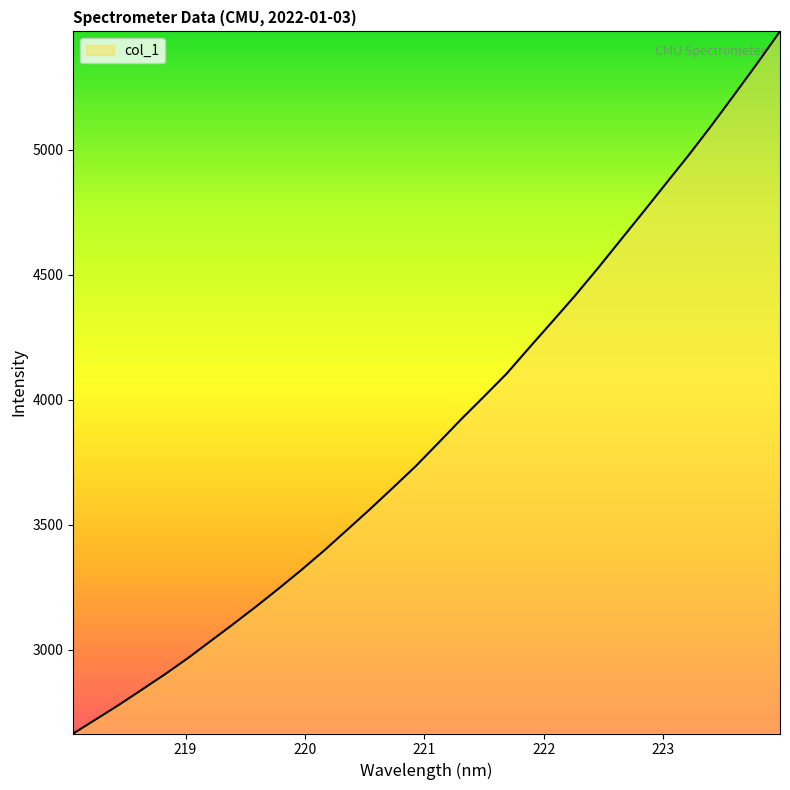

What is the difference between the maximum and minimum values?

2807.6